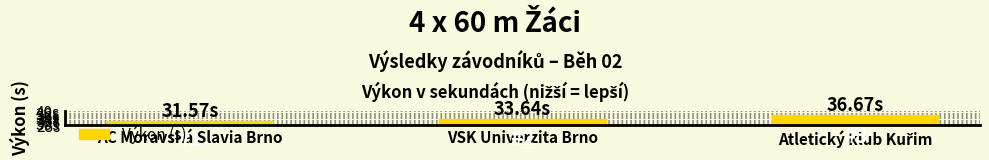

The chart shows a value of 33.6 at VSK Univerzita Brno. True or false?

True